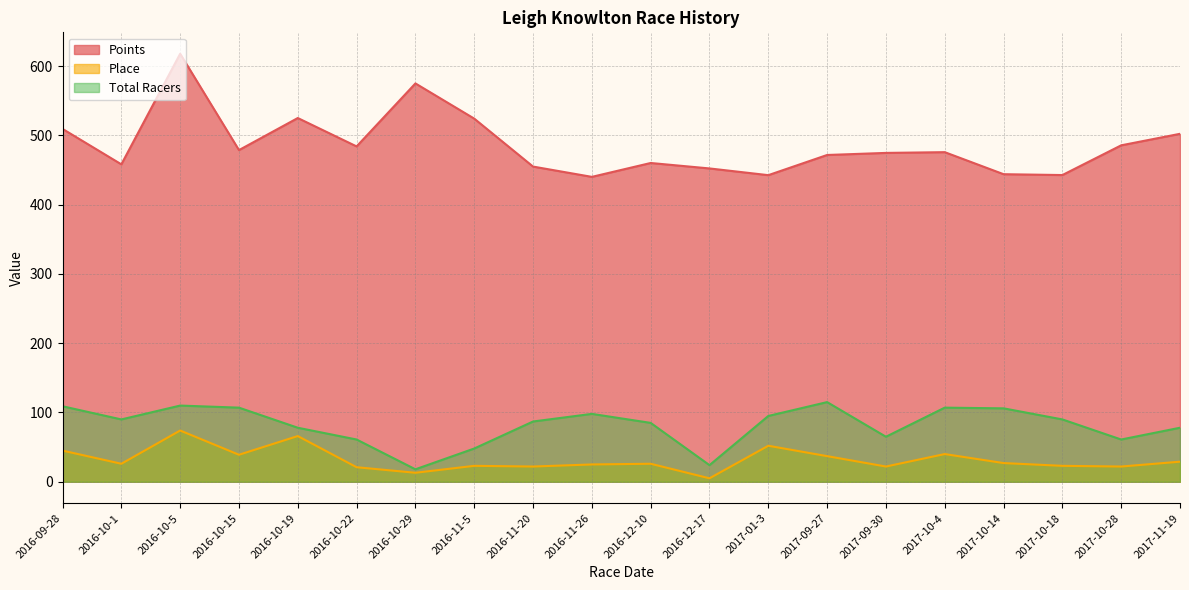

Between 2016-10-1 and 2017-01-3, which series saw the biggest shift?

Place